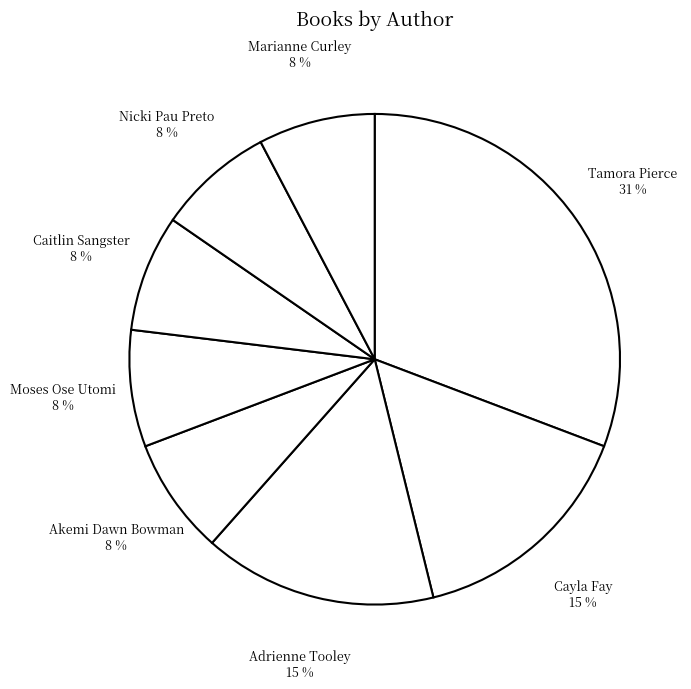

Is Marianne Curley the majority of the pie?

No